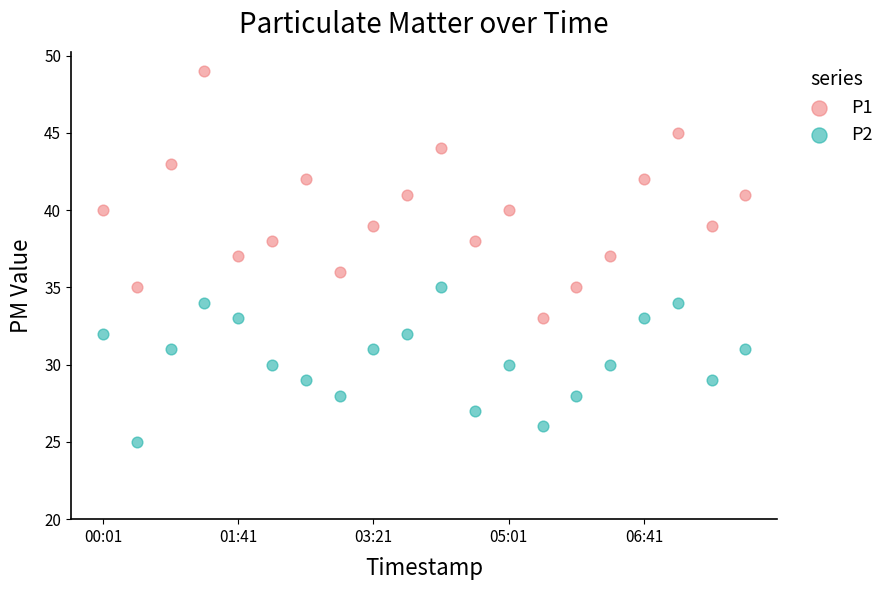

Across all data points, what is the range of Y values (max minus min)?

24